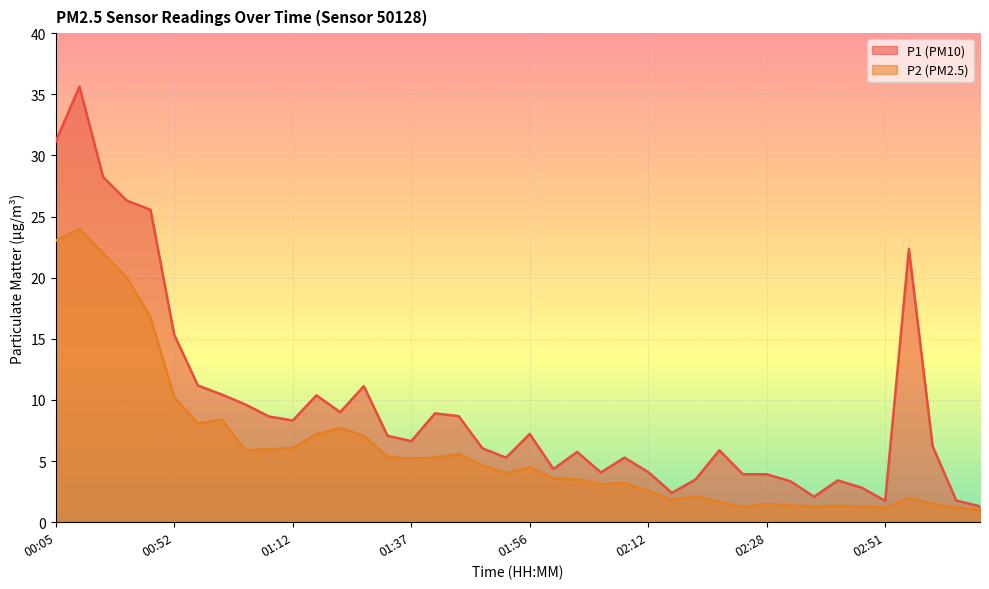

Between 02:45 and 02:54, which series saw the biggest shift?

P1